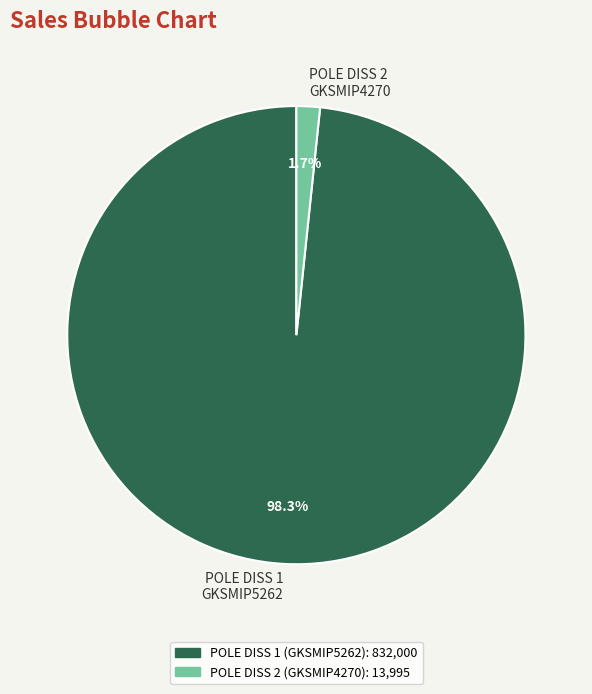

How many slices are in this pie chart?

2